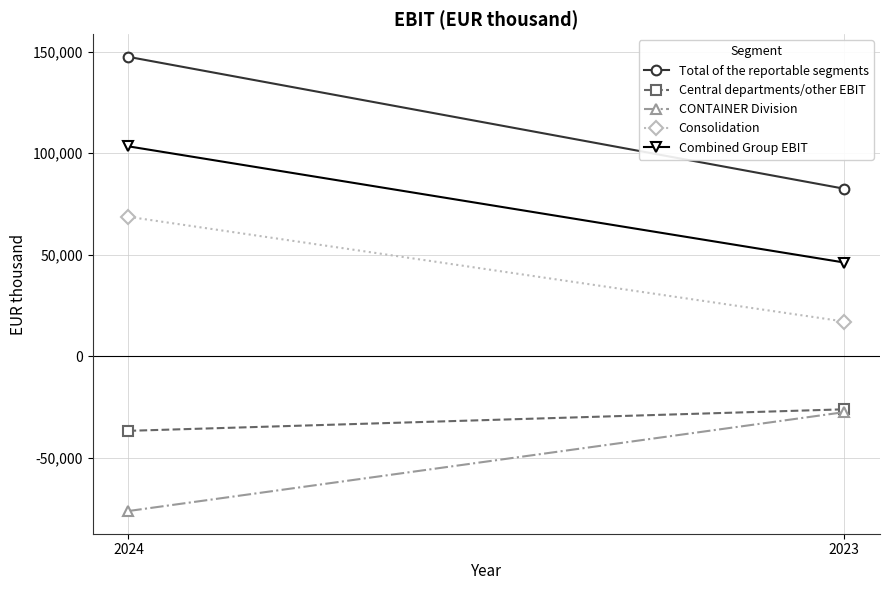

Reading left to right, transcribe all the data shown in this chart.

Total of the reportable segments: 147365	82494
Central departments/other EBIT: -36626	-26031
CONTAINER Division: -76072	-27431
Consolidation: 68676	17160
Combined Group EBIT: 103343	46192